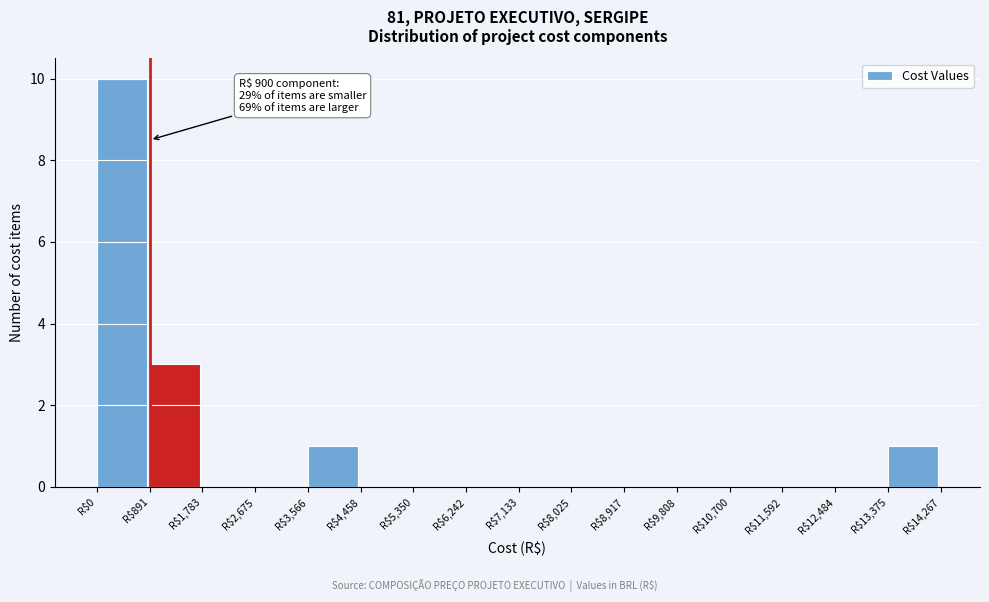

Over which range of the x-axis is the bar tallest?

0 to 900